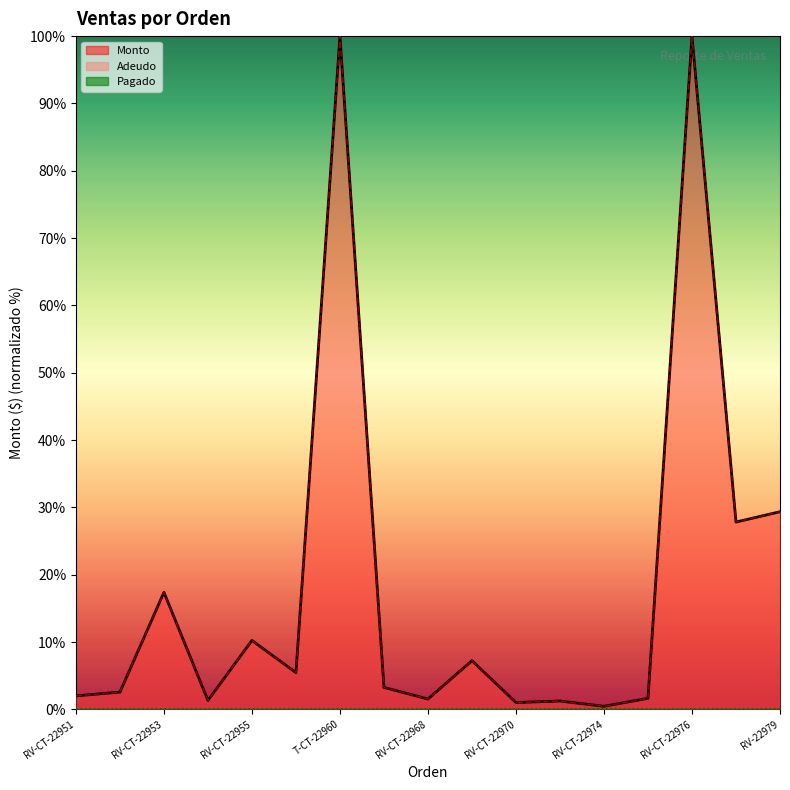

What is the approximate value of Monto at RV-CT-22969?

7.2